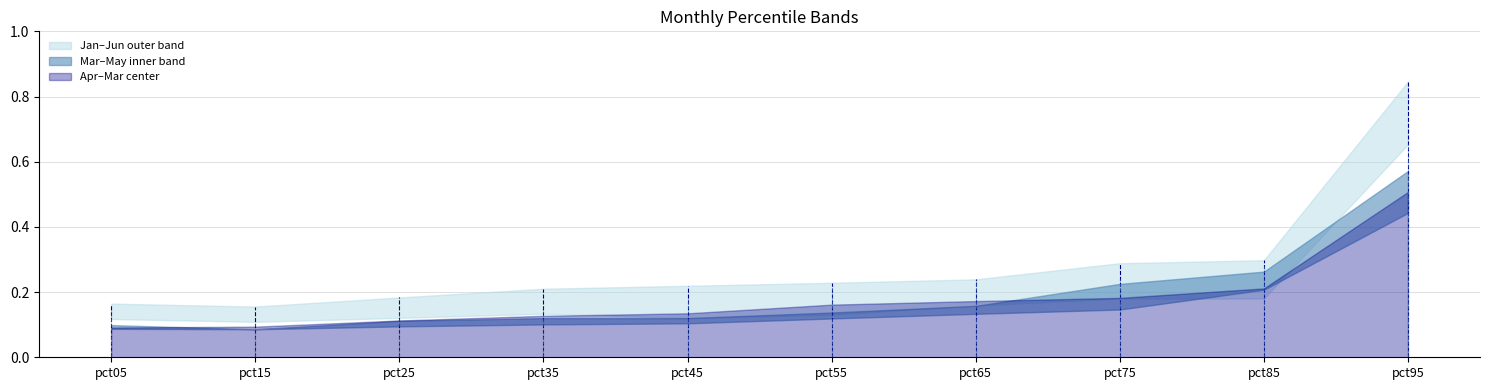

Reading right to left, list all the values displayed in this chart.

Jan: 0.7	0.2	0.2	0.2	0.1	0.1	0.1	0.1	0.1	0.1
Feb: 0.8	0.3	0.3	0.2	0.2	0.2	0.2	0.2	0.2	0.2
Mar: 0.4	0.2	0.2	0.2	0.2	0.2	0.2	0.1	0.1	0.1
Apr: 0.6	0.2	0.1	0.1	0.1	0.1	0.1	0.1	0.1	0.1
May: 0.4	0.3	0.2	0.2	0.1	0.1	0.1	0.1	0.1	0.1
Jun: 0.7	0.3	0.2	0.2	0.2	0.2	0.2	0.1	0.1	0.1